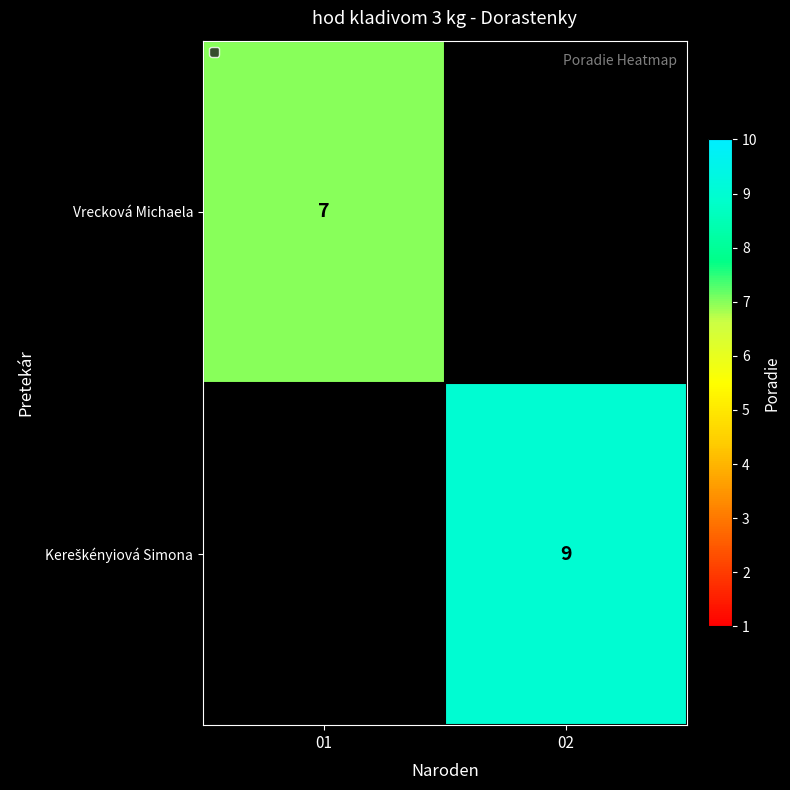

The value of Vrecková Michaela at 01 is 7. True or false?

True